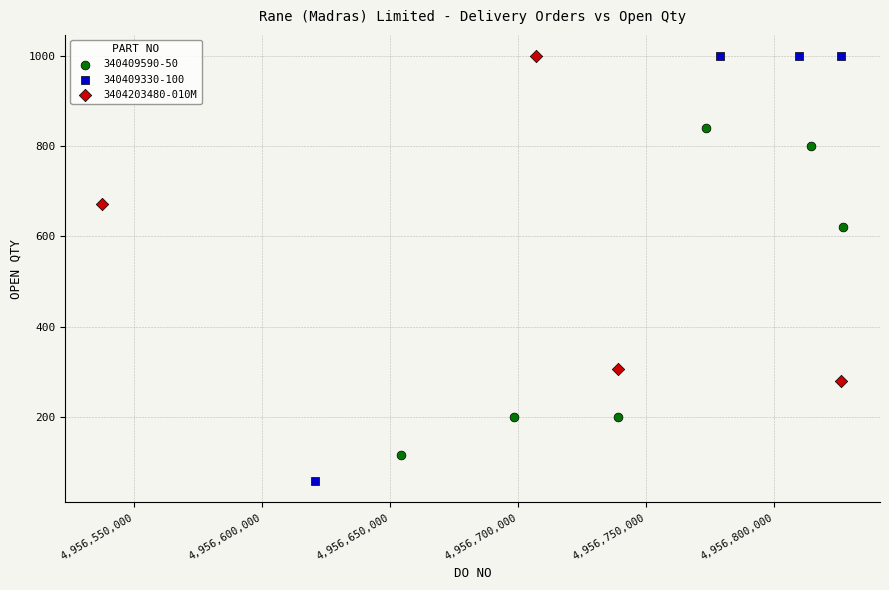

Which series has the largest Y range (max minus min)?

340409330-100